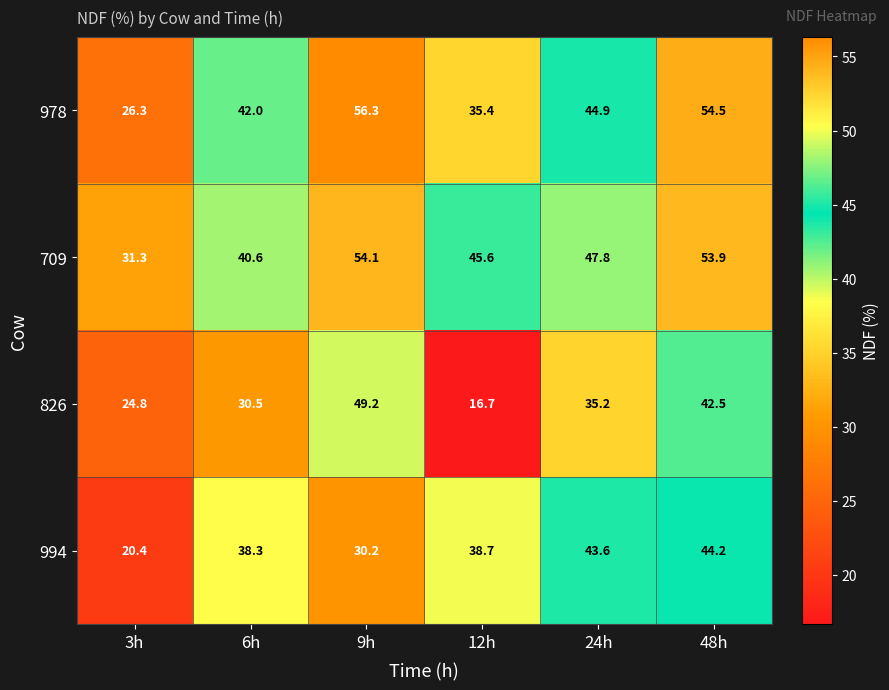

At which label is 978 closest to 41?

6h